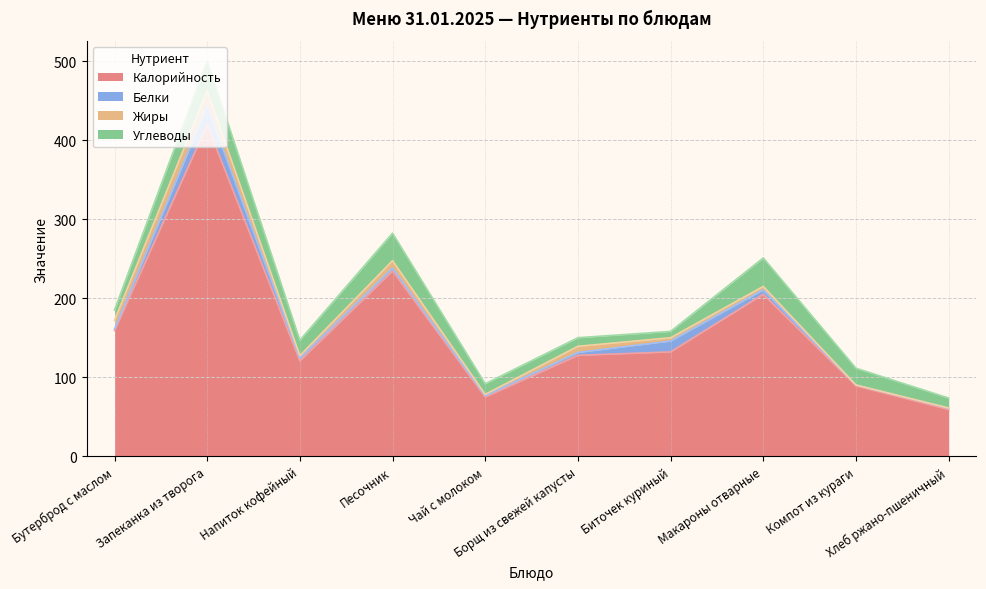

What are all the series names shown in the legend?

Калорийность, Белки, Жиры, Углеводы